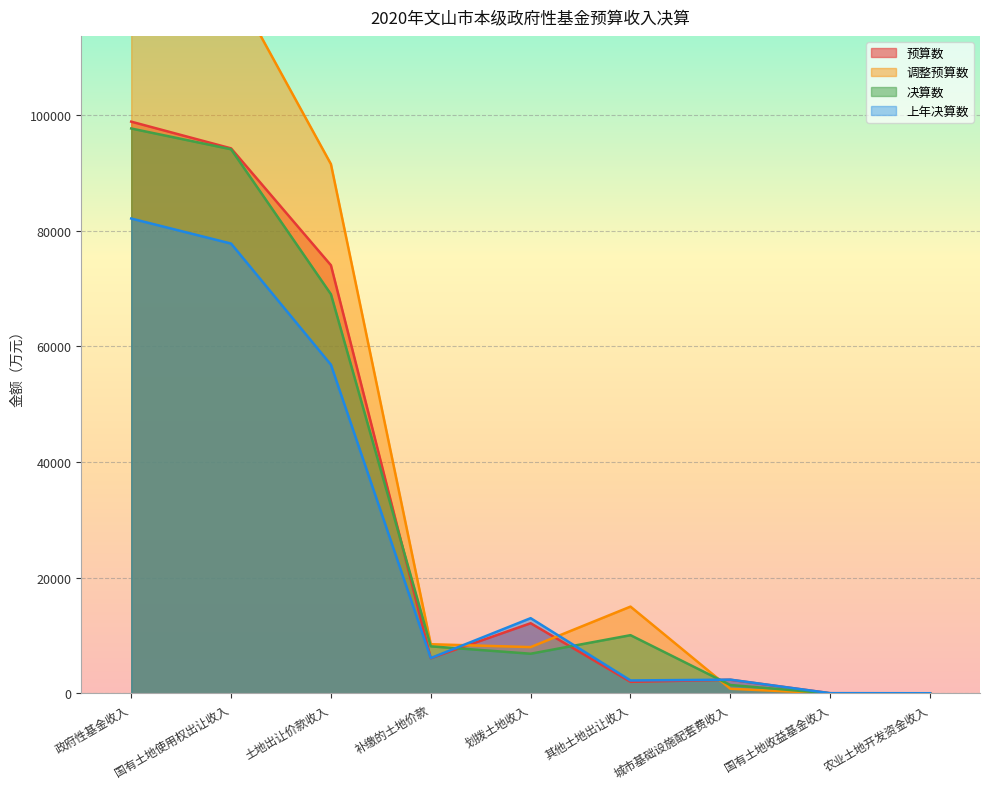

How many lines are shown in the chart?

4